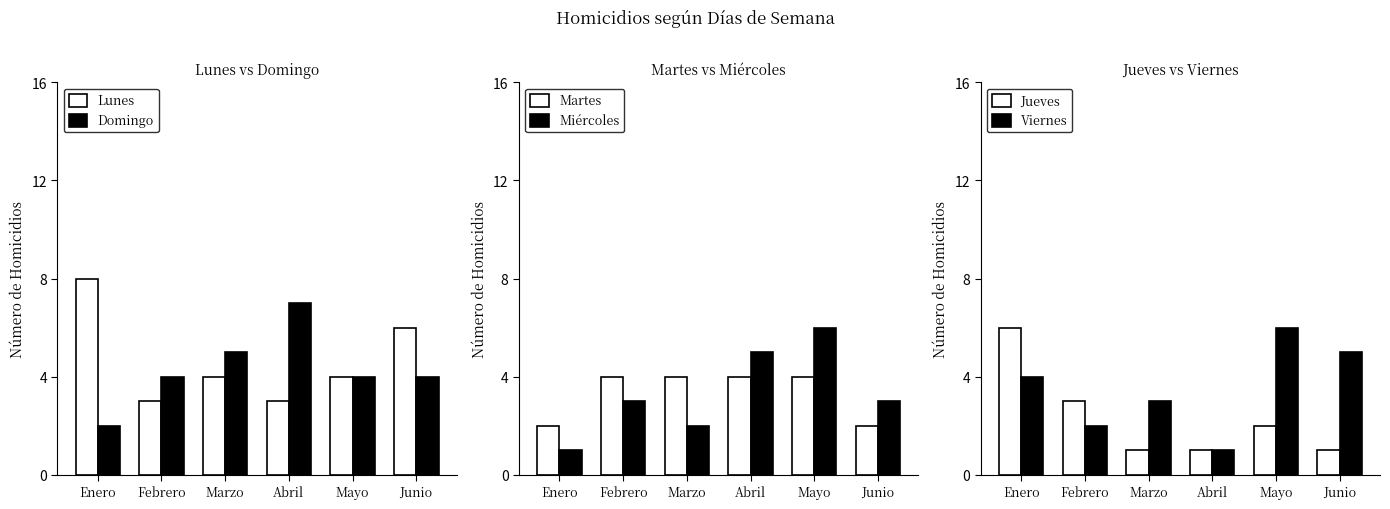

Reading left to right, transcribe all the data shown in this chart.

Lunes: 8	3	4	3	4	6
Domingo: 2	4	5	7	4	4
Martes: 2	4	4	4	4	2
Miércoles: 1	3	2	5	6	3
Jueves: 6	3	1	1	2	1
Viernes: 4	2	3	1	6	5